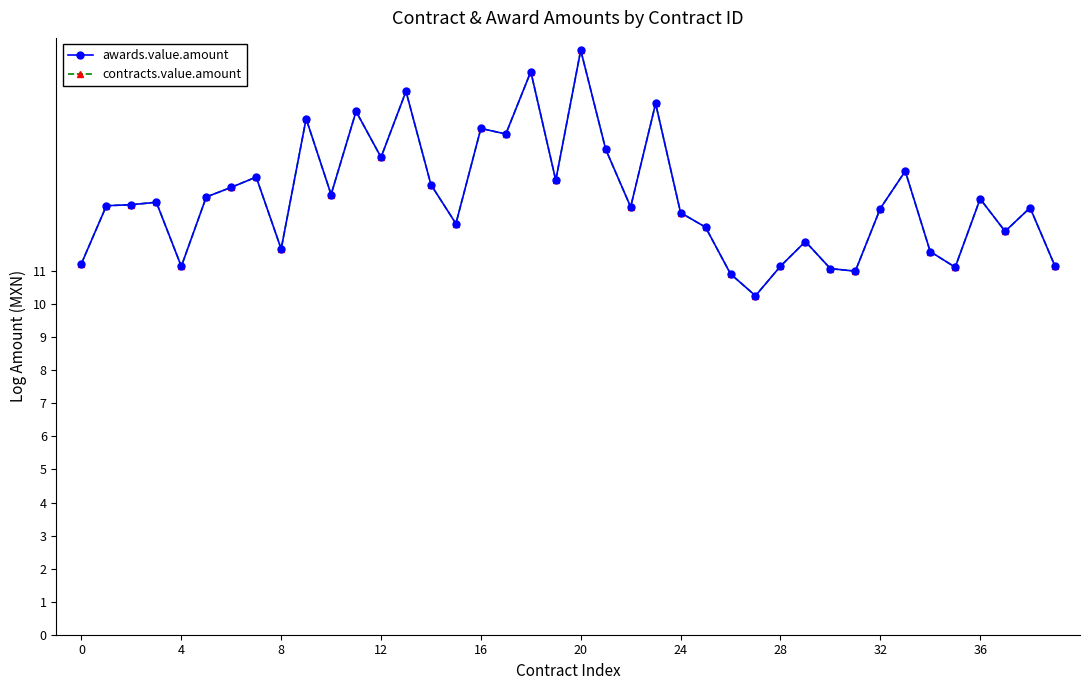

Is this an area chart (filled region under the line)?

No